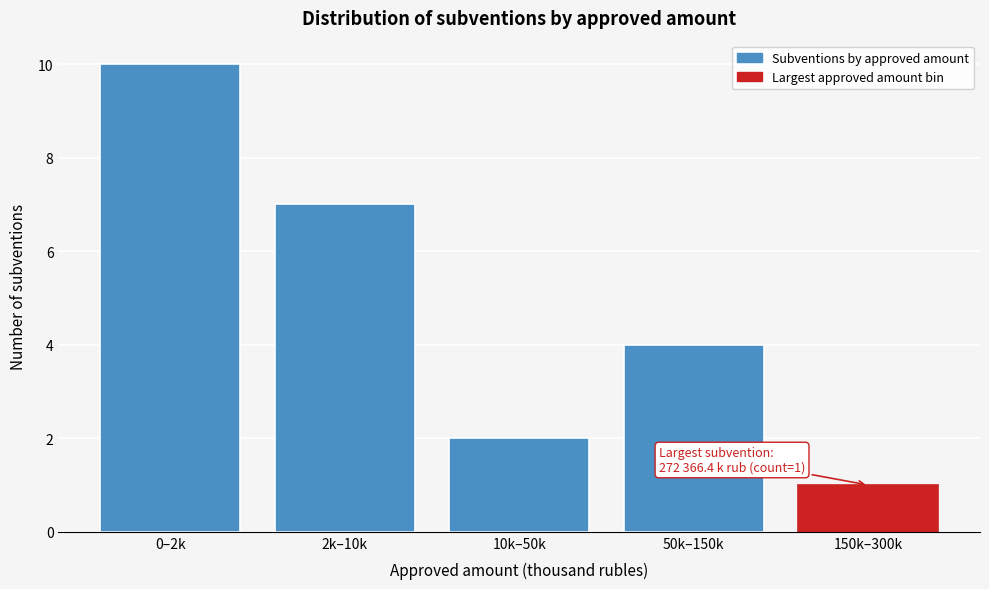

Reading right to left, list all the values displayed in this chart.

1	4	2	7	10